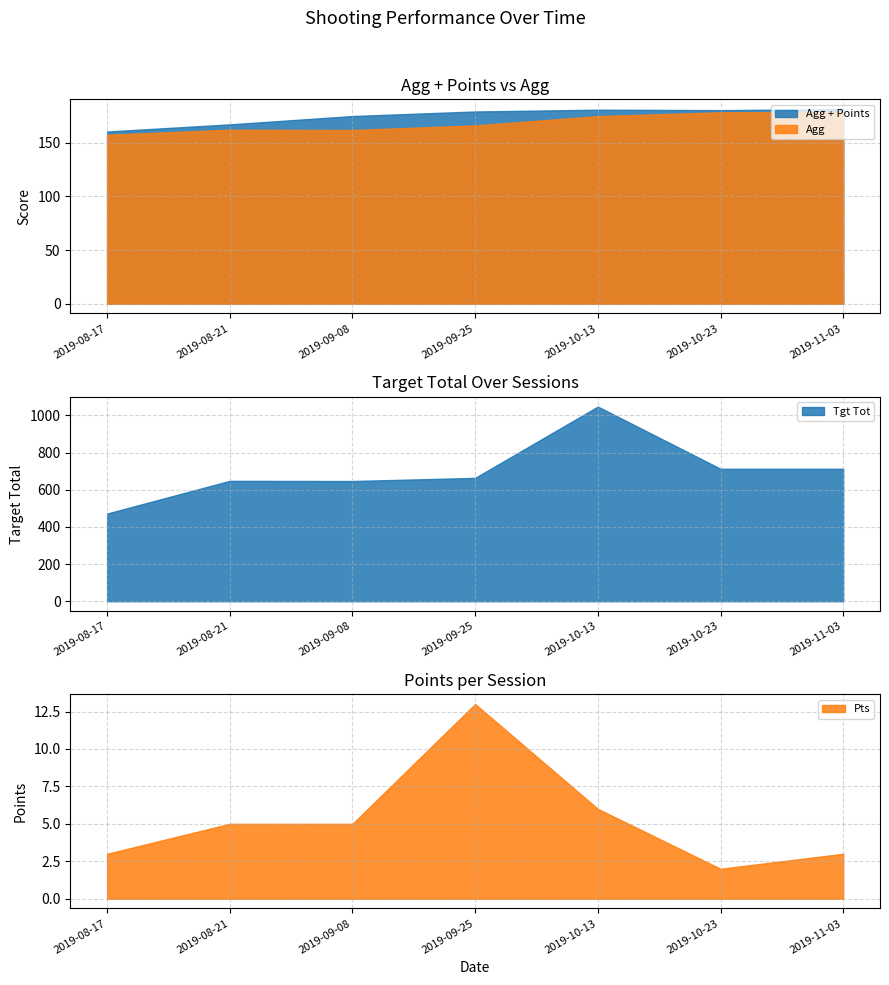

What is the maximum value shown in the chart?

1048.0